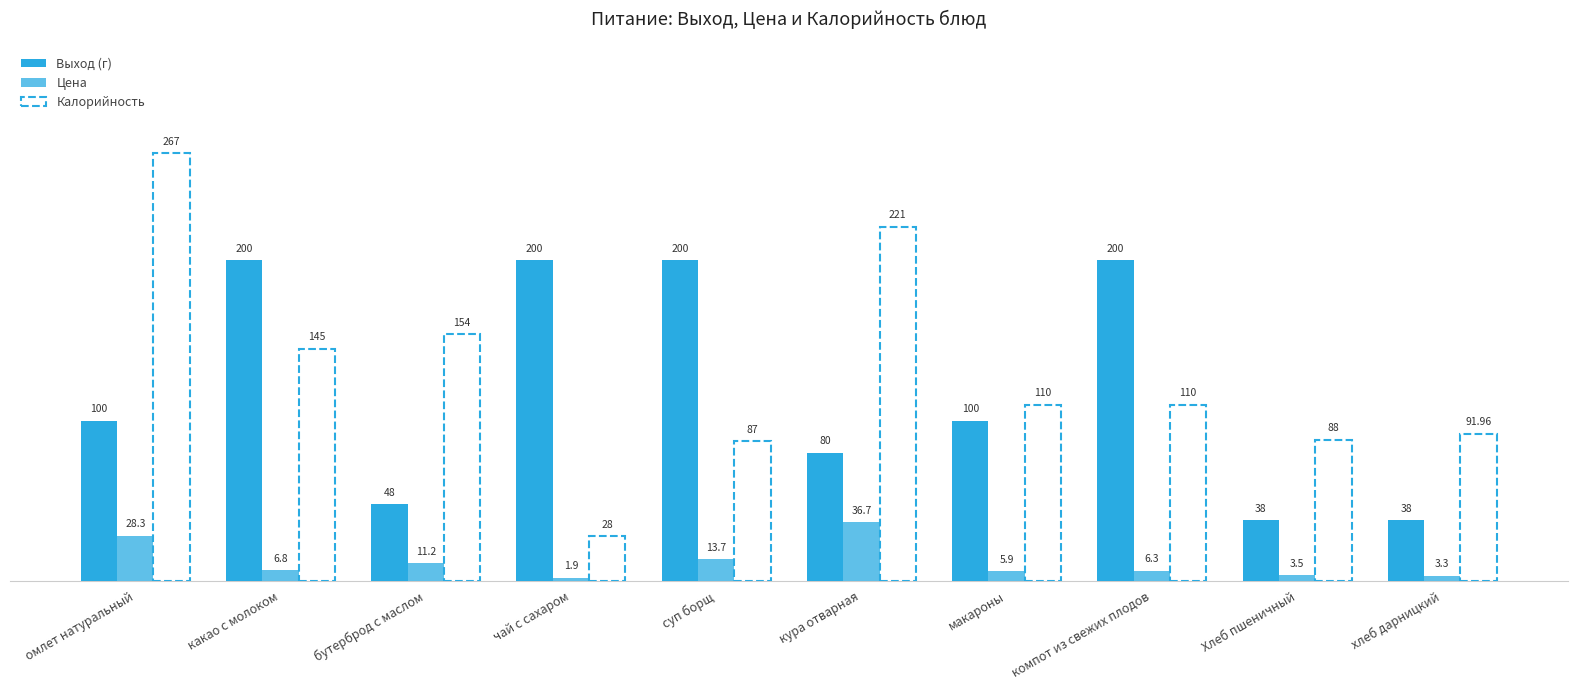

Between макароны and хлеб дарницкий, which series saw the biggest shift?

Выход (г)